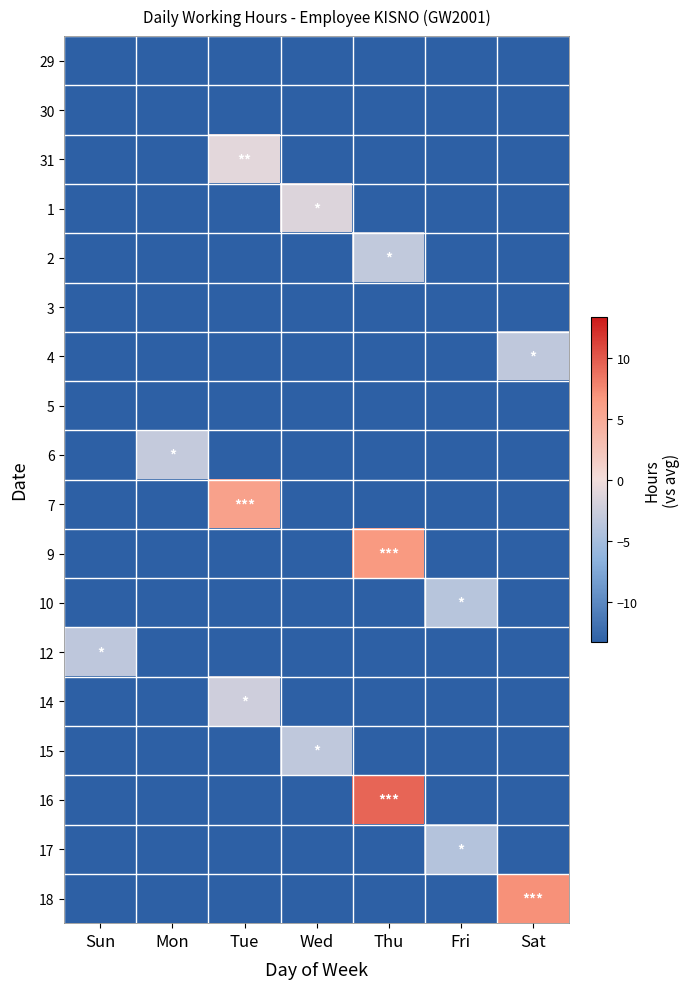

Which series changed the most between Mon and Sat?

18